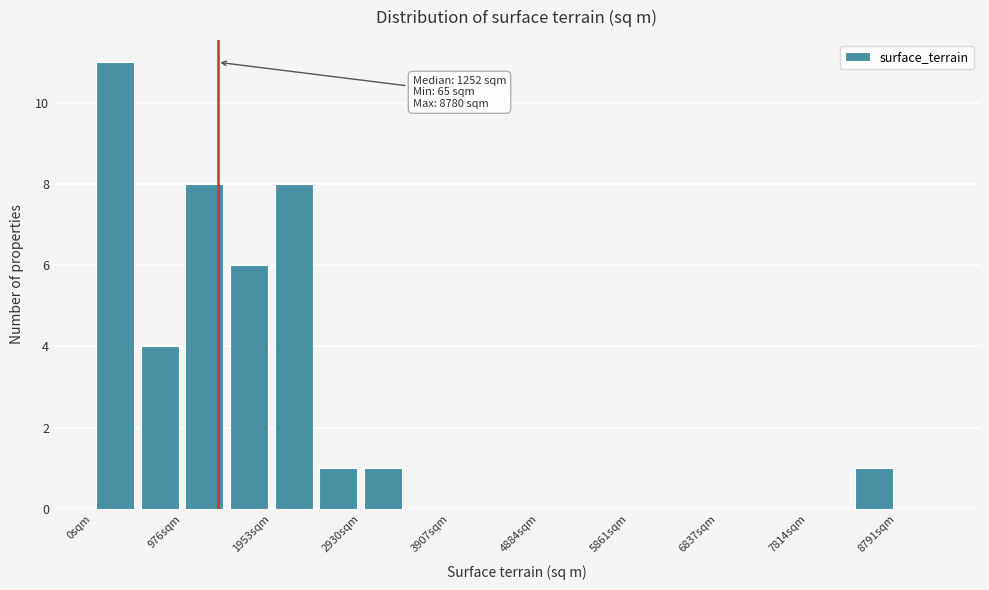

Which range on the x-axis has the tallest bar?

0 to 500